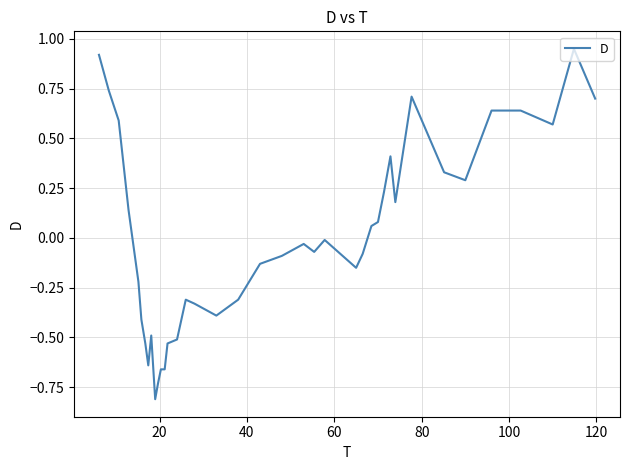

What is the smallest value displayed?

-0.8